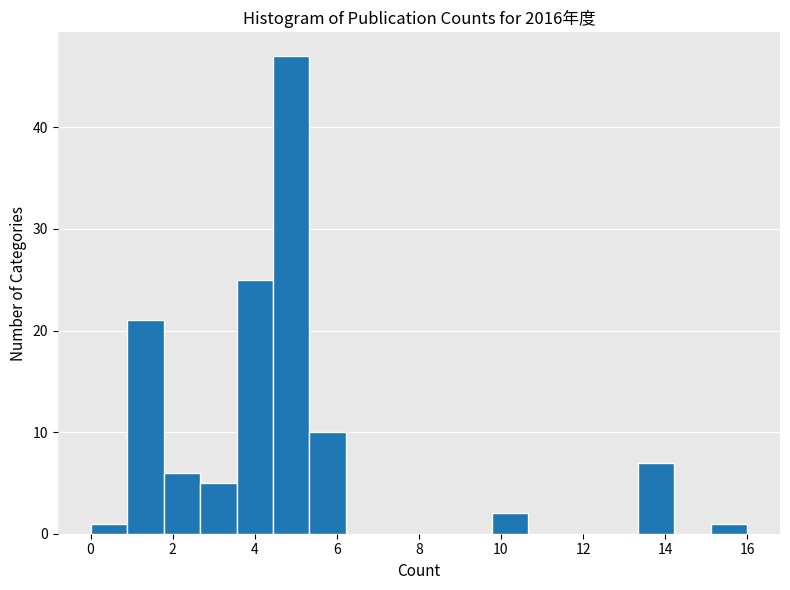

Which range on the x-axis has the tallest bar?

4.4 to 5.4